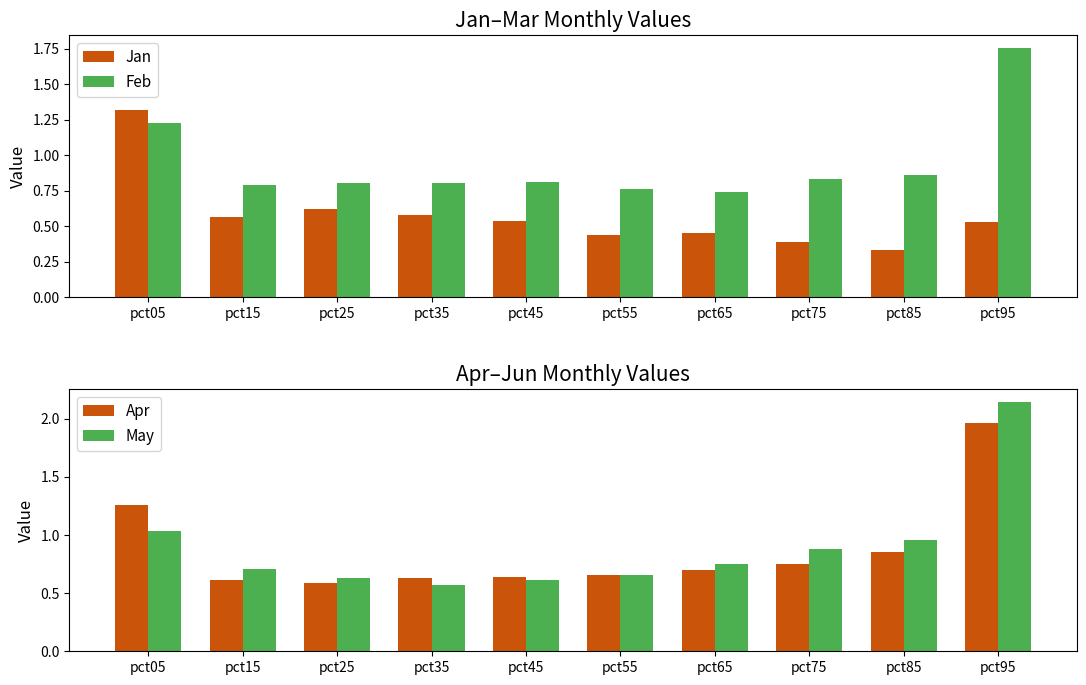

What is the difference between the May values at pct95 and pct45?

1.5